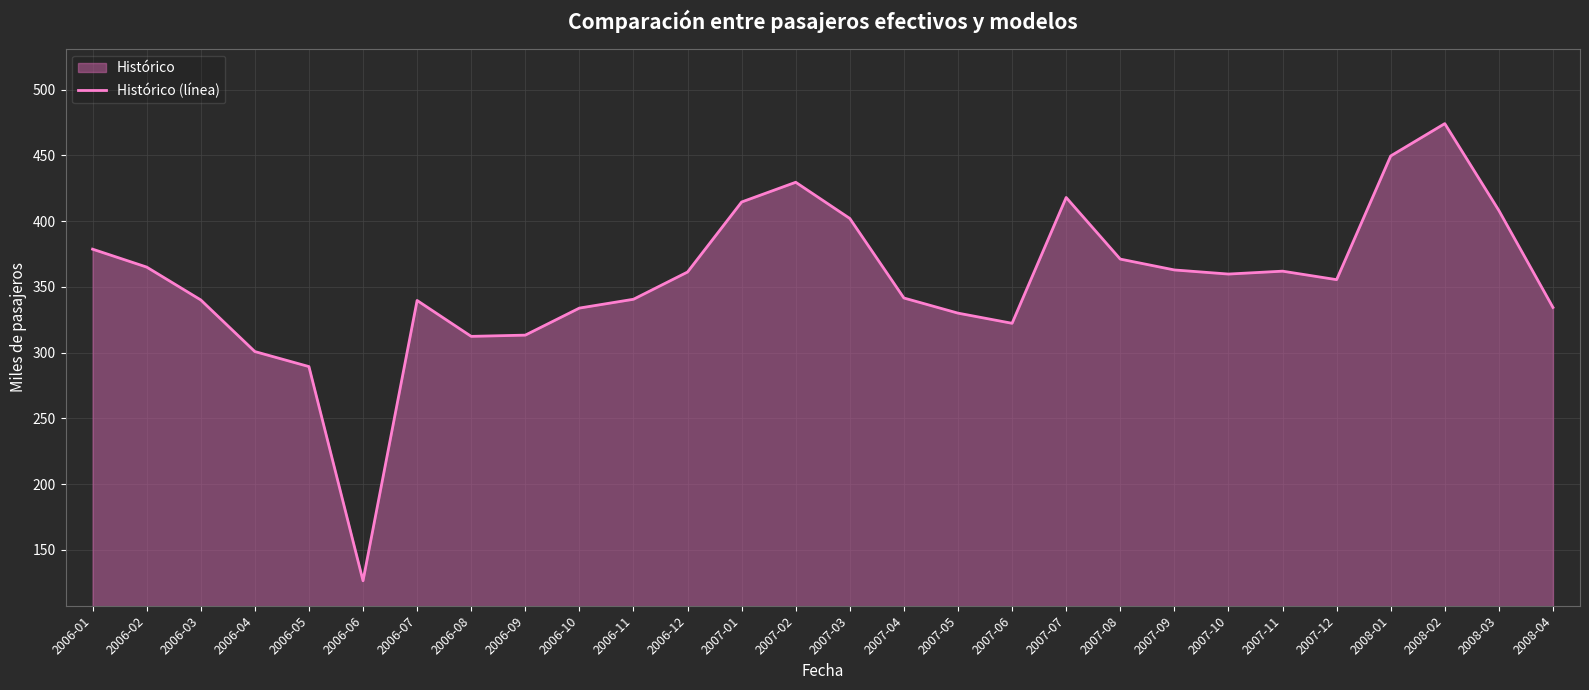

The value at 2008-02 is 474.1. True or false?

True